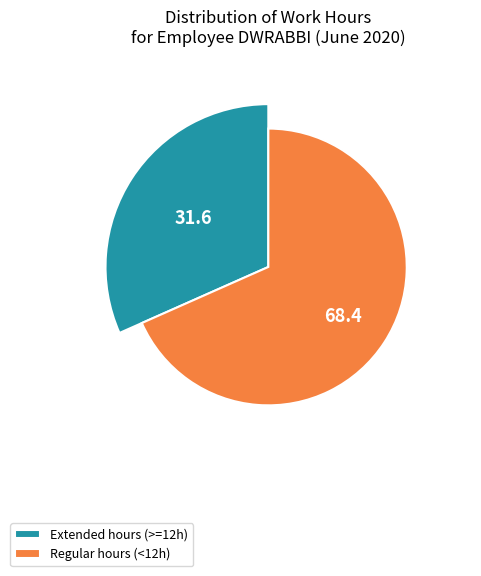

Is it true that 16 is 19% of the pie?

False